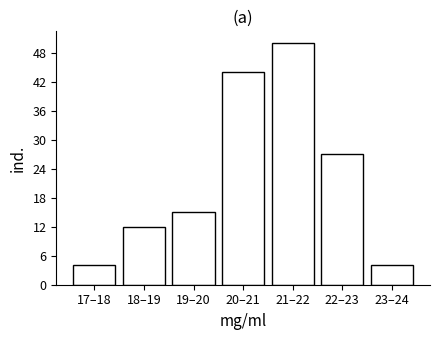

Reading left to right, what are all the values shown in this chart?

17–18=4	18–19=12	19–20=15	20–21=44	21–22=50	22–23=27	23–24=4